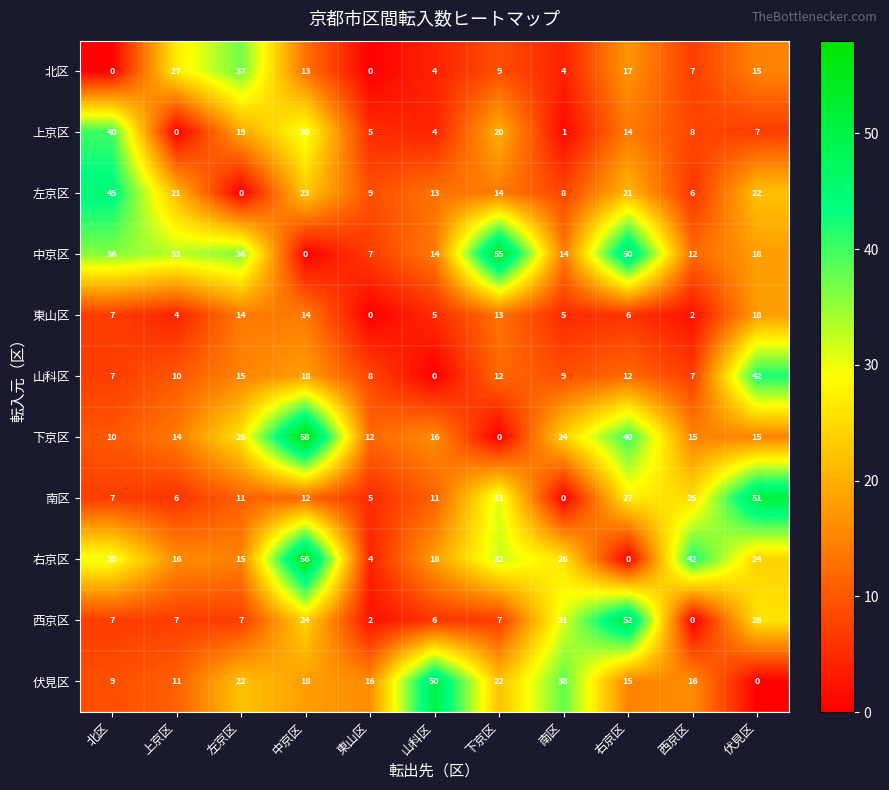

At how many categories does at least one series exceed 3?

11